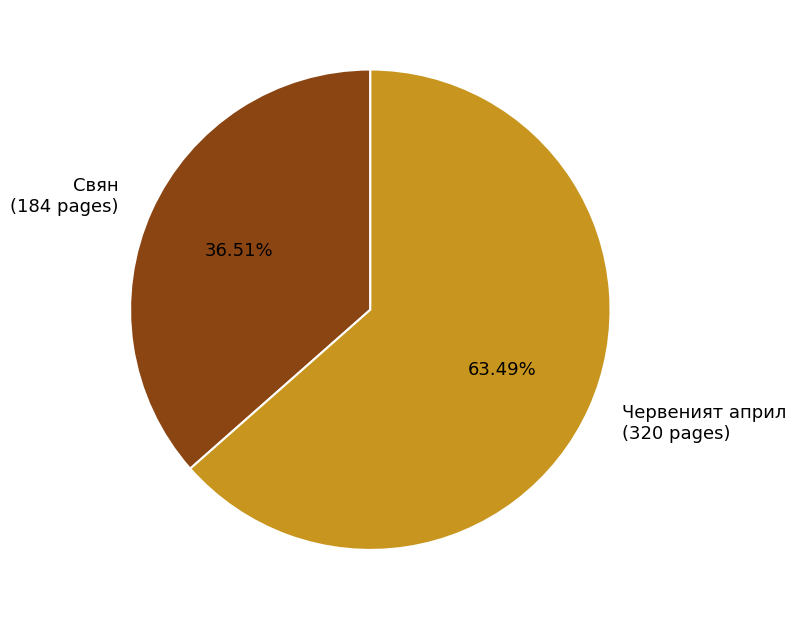

How many segments does this pie chart have?

2